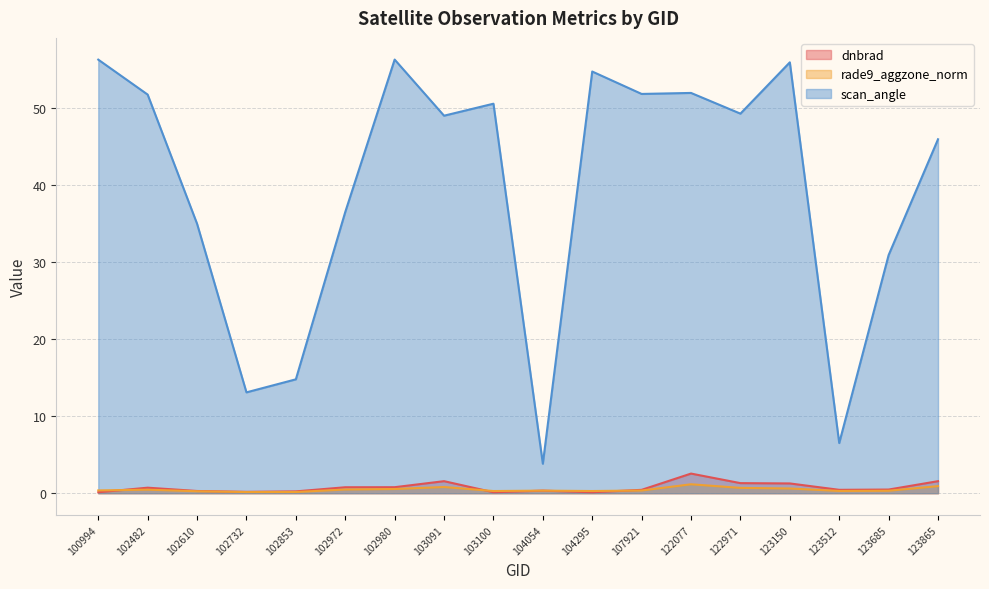

What is the value of the dnbrad point at the 14th from the left?

1.3